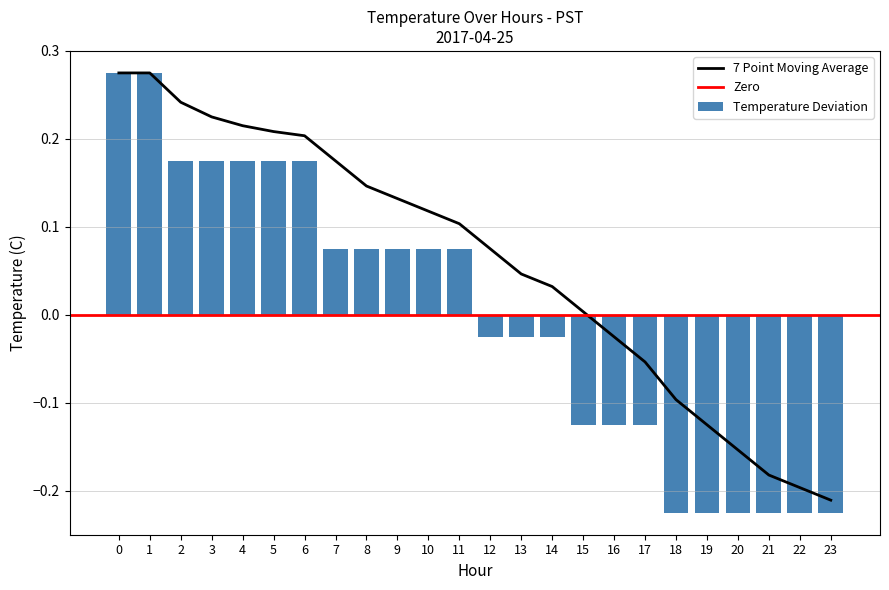

True or false: the data shows -0.4 at 22.

False